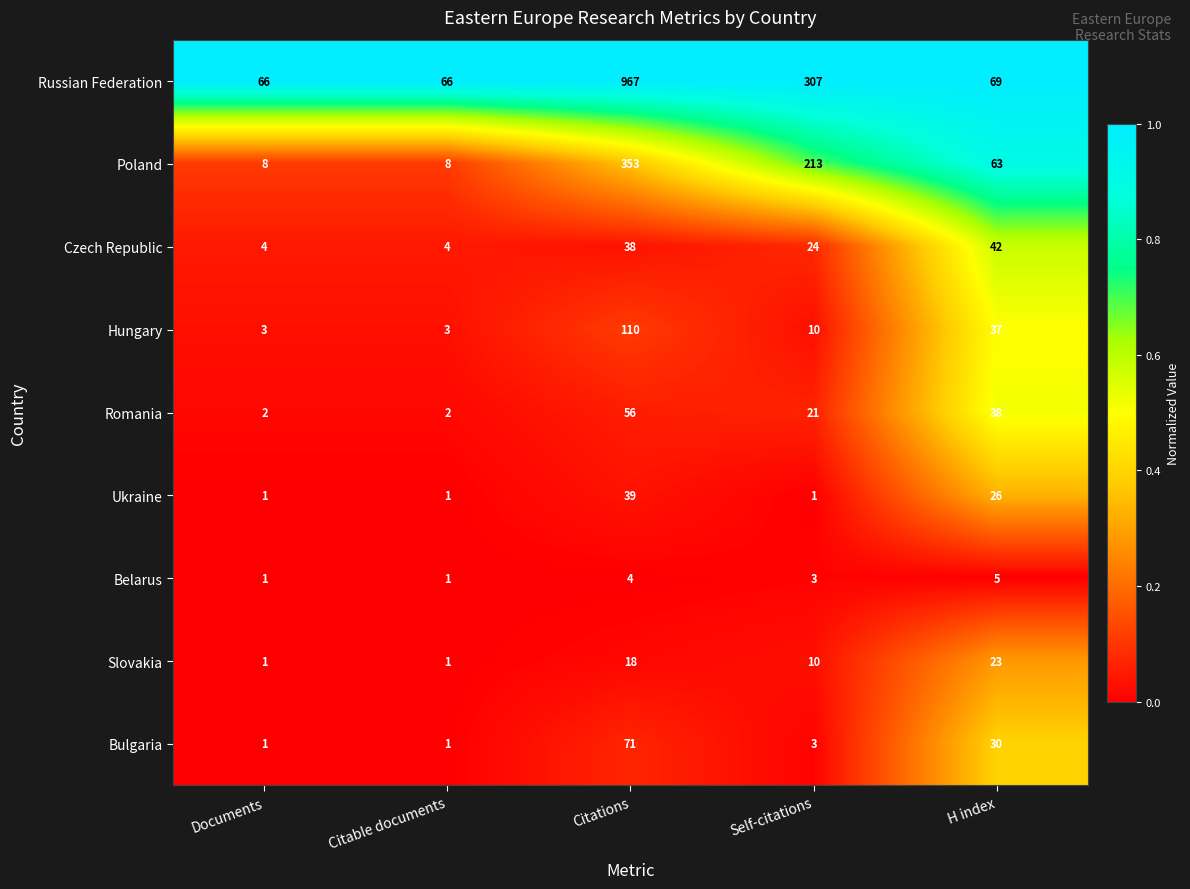

The value of Poland at Documents is 2. True or false?

False